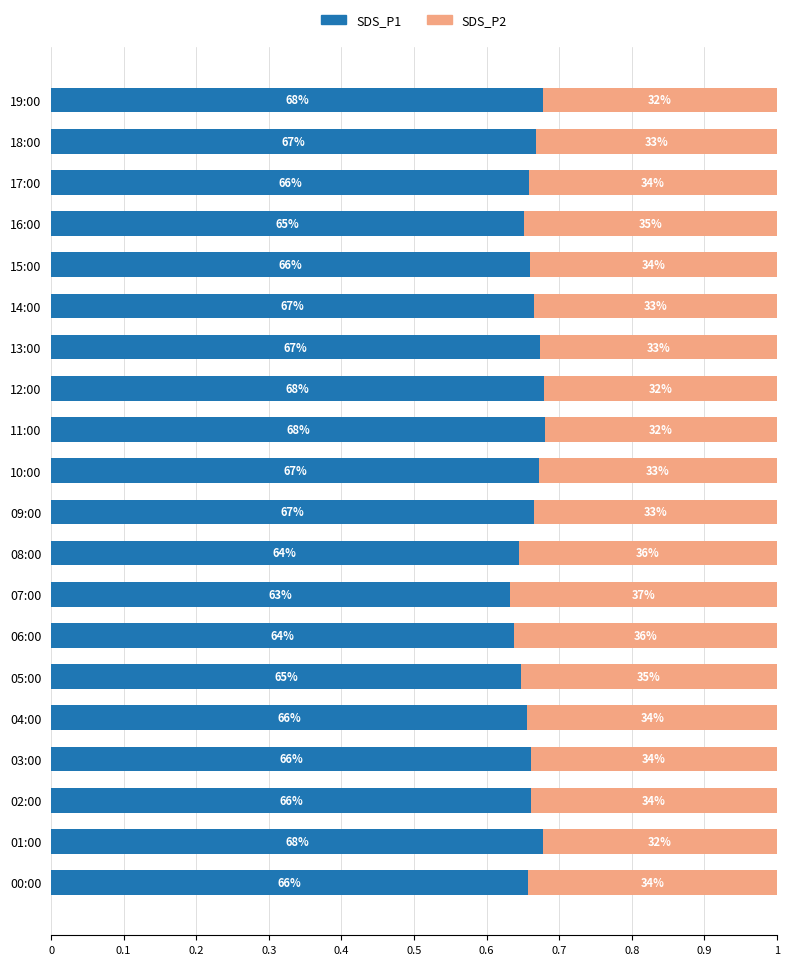

Rank the series by their average value, from highest to lowest.

SDS_P1, SDS_P2